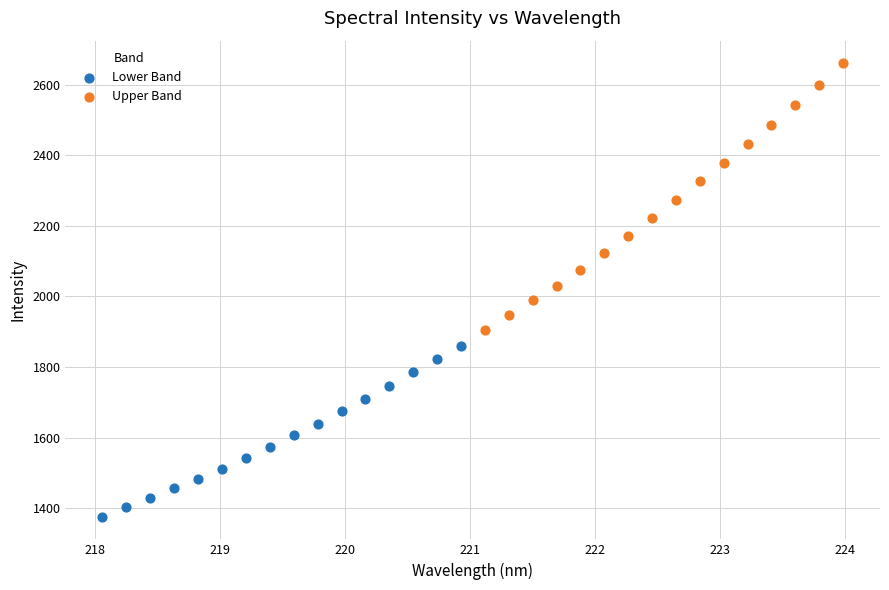

Which series has the widest spread of Y values?

Upper Band